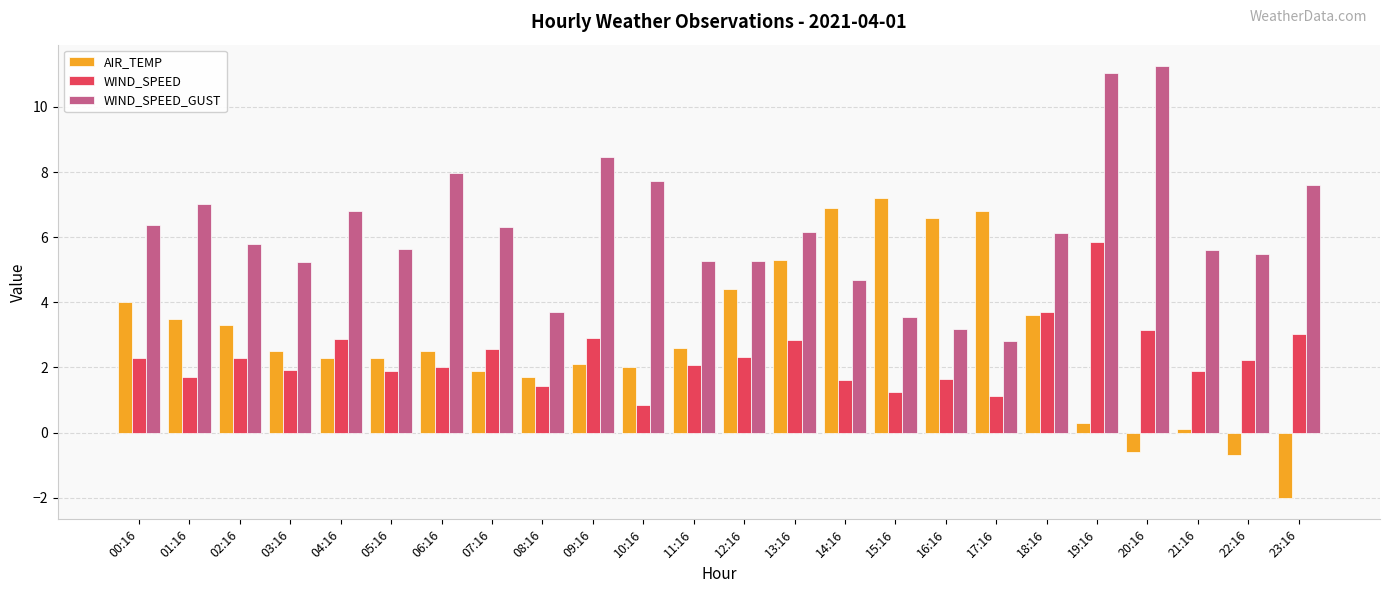

At 07:16, list the series in order from largest to smallest.

WIND_SPEED_GUST, WIND_SPEED, AIR_TEMP